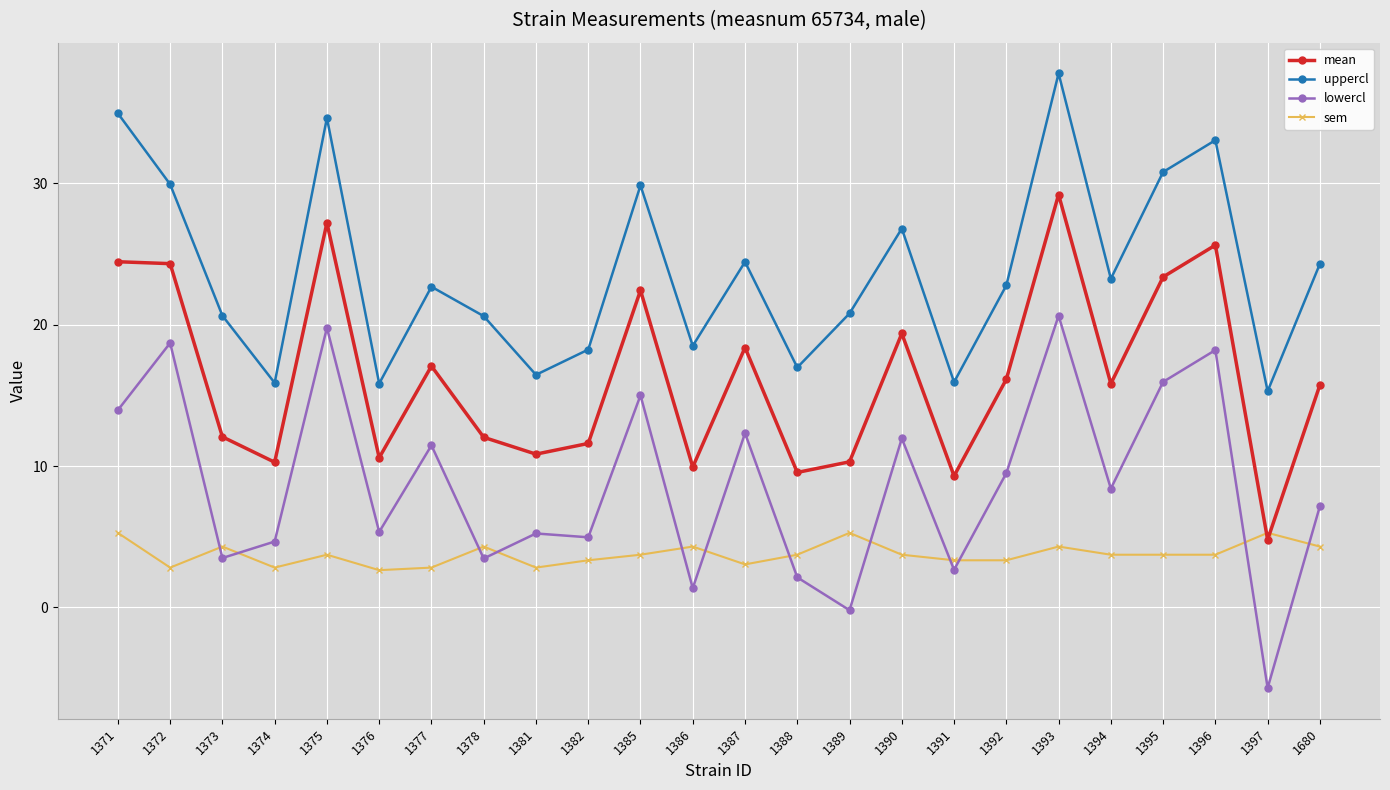

The uppercl series shows 23.2 at 1394. True or false?

True